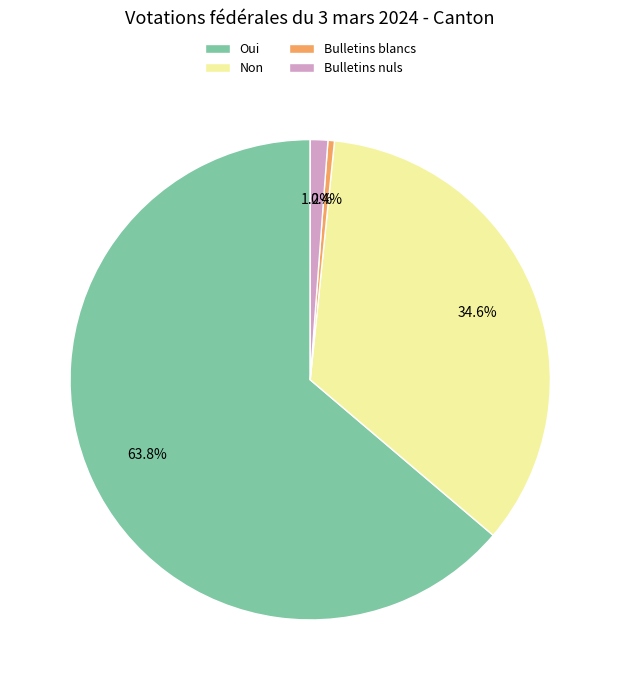

To the nearest percent, what is the difference between the Bulletins blancs and Oui slice percentages?

63%